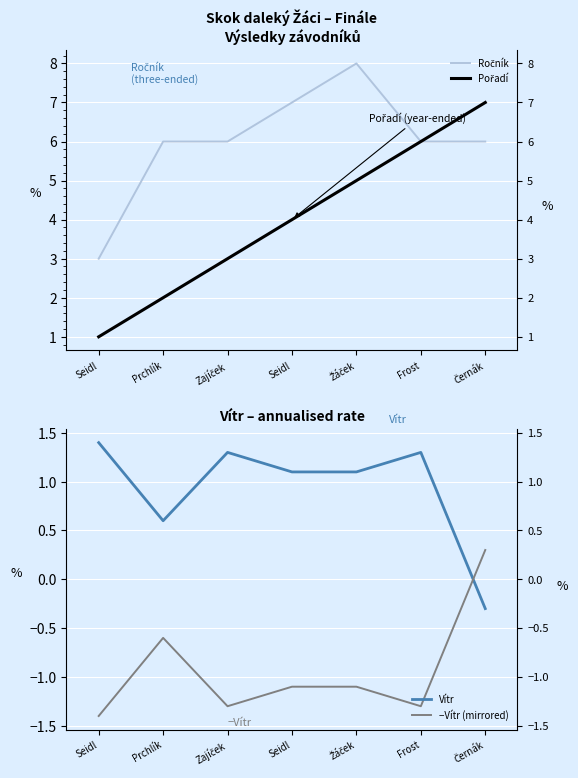

Where does the Pořadí series first go above 4?

Žáček